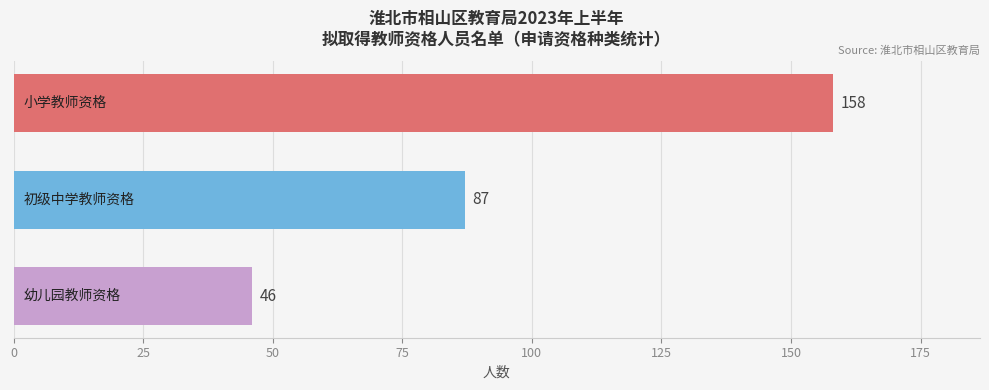

What is the smallest value displayed?

46